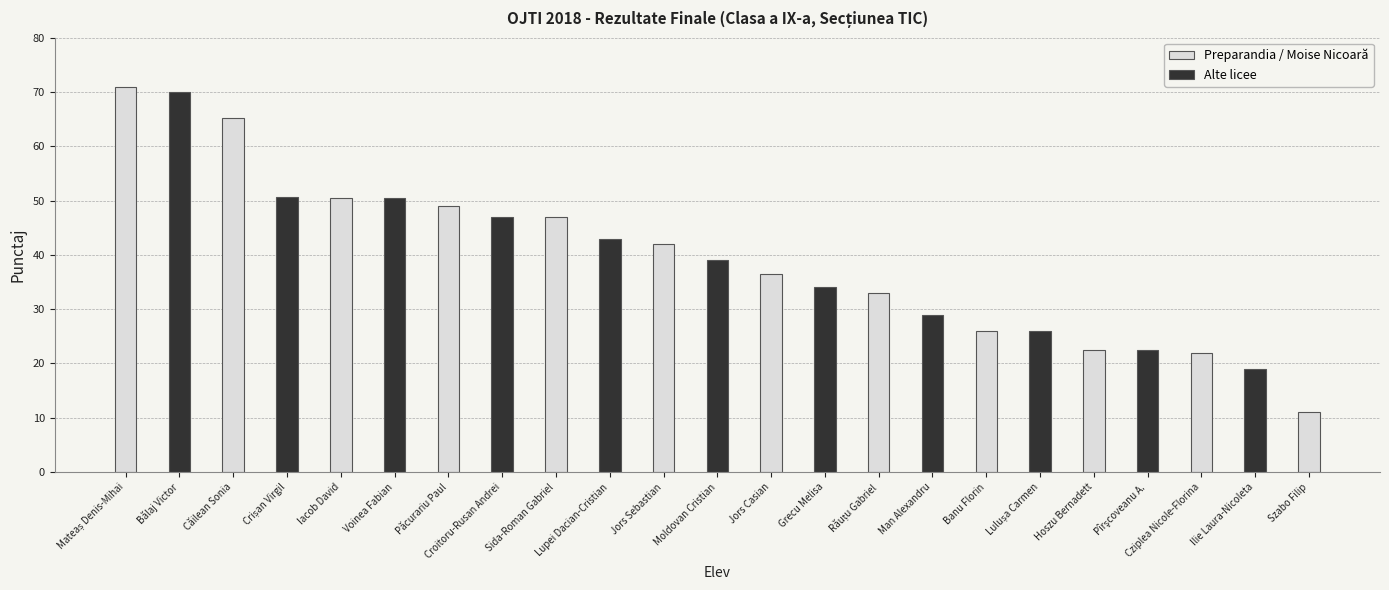

What is the difference between the maximum and minimum values in the Preparandia / Moise Nicoară series?

60.0